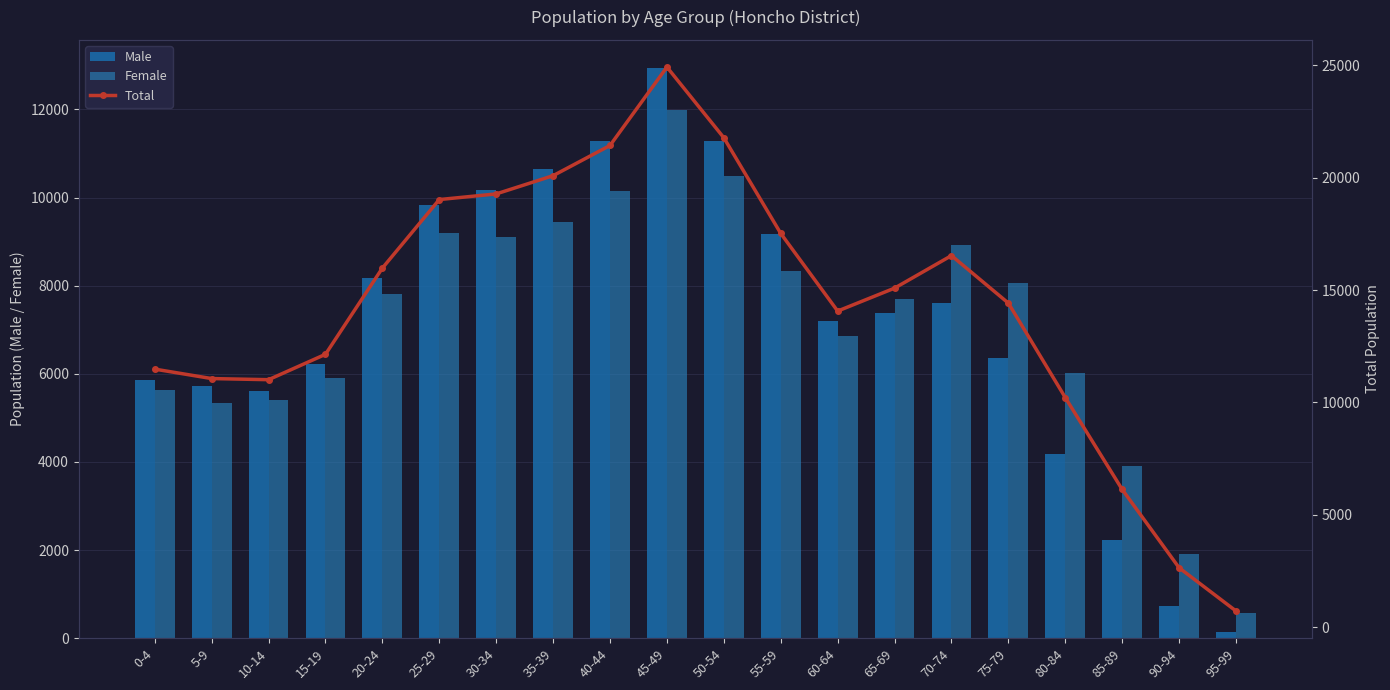

Are the bars grouped side by side (vs. stacked)?

Yes